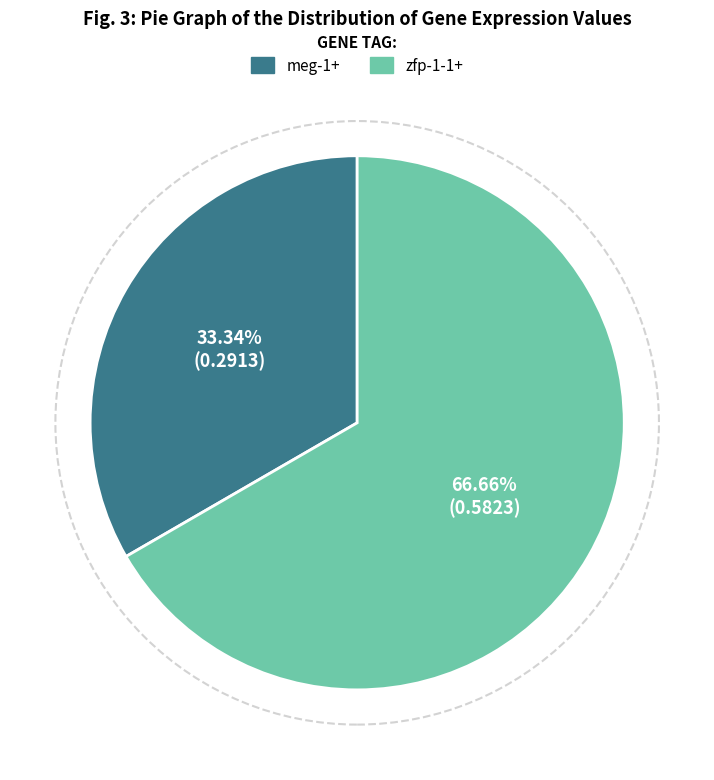

The zfp-1-1+ slice represents 67% of the pie. True or false?

True